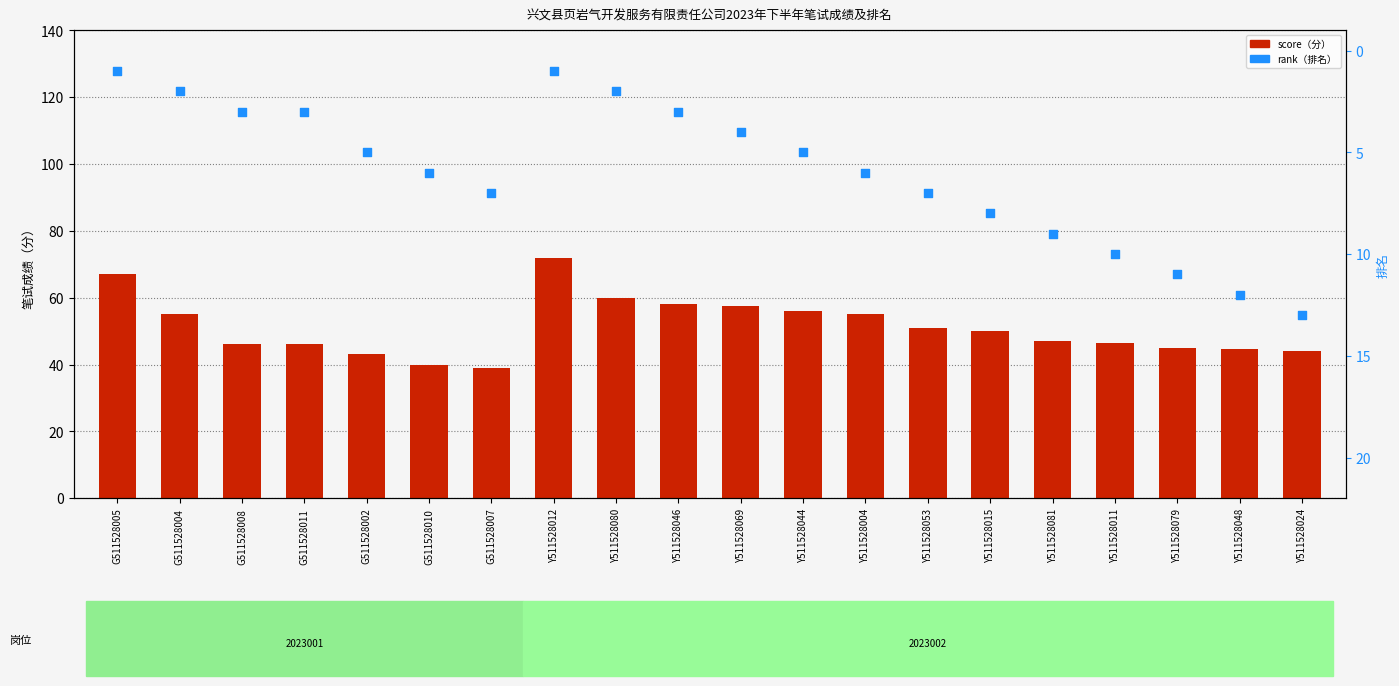

Is the value of score at G511528008 greater than the value of rank at Y511528012?

Yes